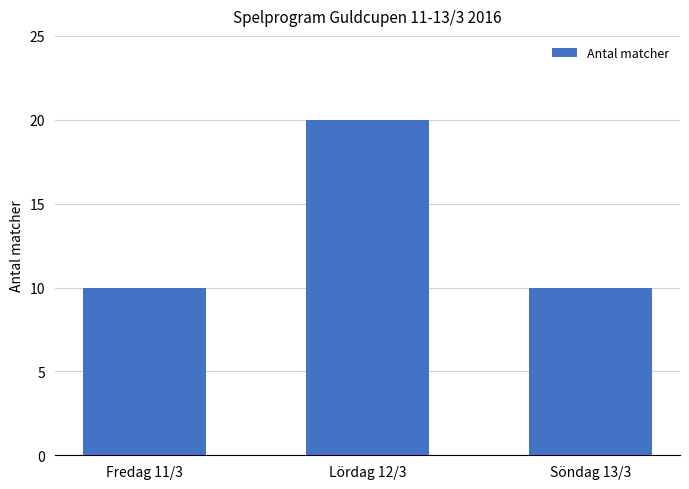

Are the bars grouped side by side (vs. stacked)?

No